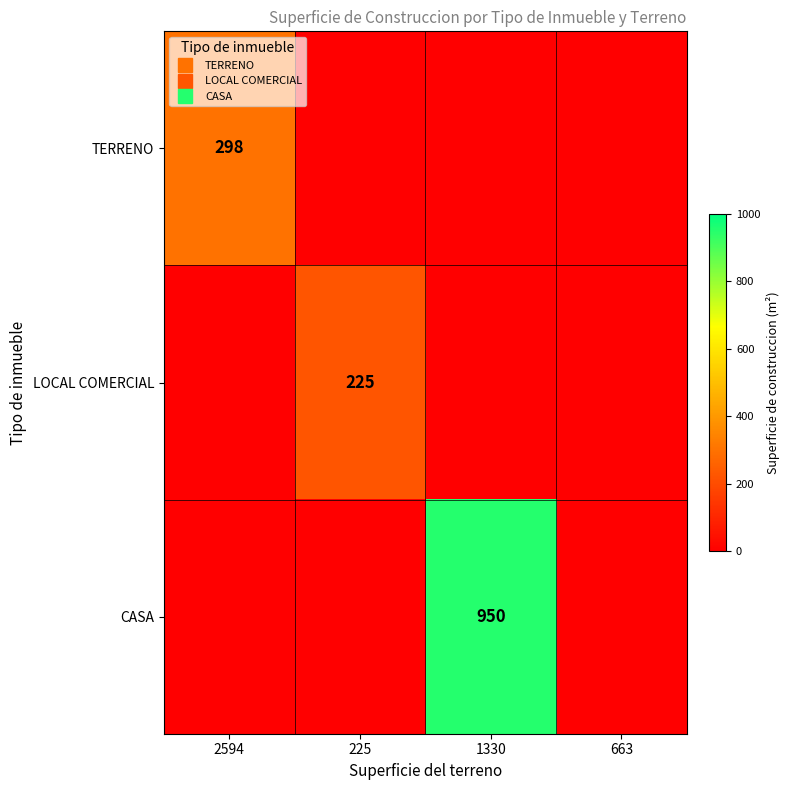

What is the difference between the maximum and minimum values in the LOCAL COMERCIAL series?

225